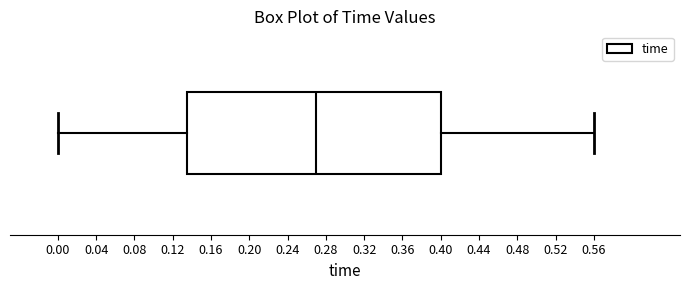

Transcribe this box plot: give where the median line is, the range the box spans, and where the two whiskers end, as read against the x-axis. The values are not printed on the chart, so give them approximately, as read against the axis.

median 0.270, box 0.135 to 0.400, whiskers 0.000 to 0.560